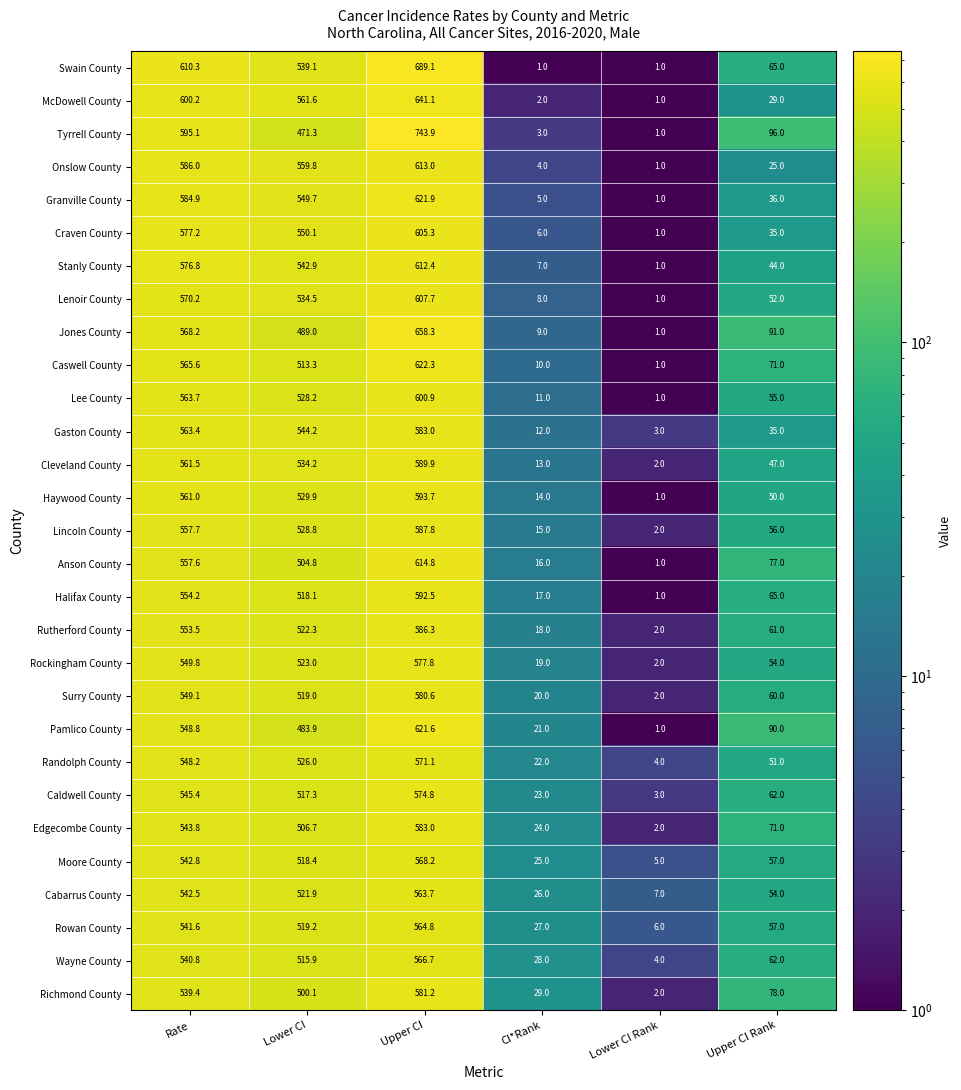

The value of Halifax County at Rate is 321.4. True or false?

False